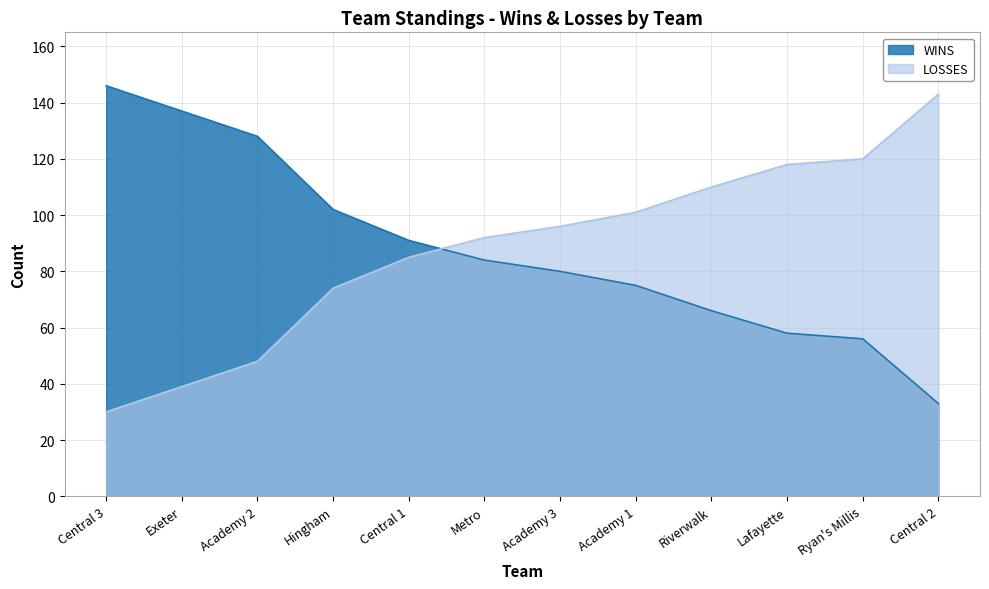

Reading right to left, what are all the values shown in this chart?

WINS: Central 2=33	Ryan's Millis=56	Lafayette=58	Riverwalk=66	Academy 1=75	Academy 3=80	Metro=84	Central 1=91	Hingham=102	Academy 2=128	Exeter=137	Central 3=146
LOSSES: Central 2=143	Ryan's Millis=120	Lafayette=118	Riverwalk=110	Academy 1=101	Academy 3=96	Metro=92	Central 1=85	Hingham=74	Academy 2=48	Exeter=39	Central 3=30